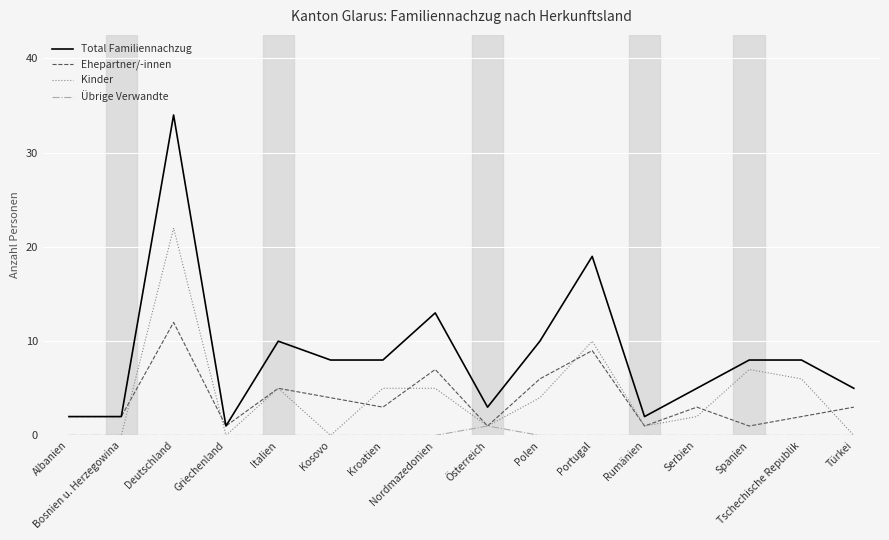

What is the total value across all series at Nordmazedonien?

25